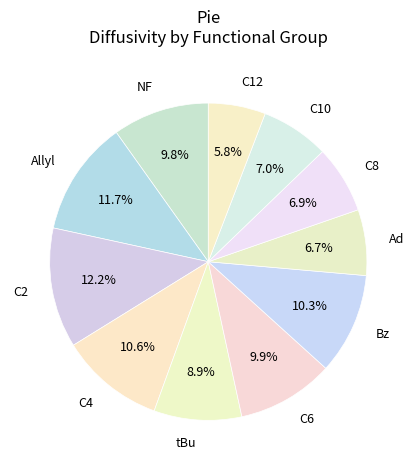

Is there a majority slice in this chart?

No